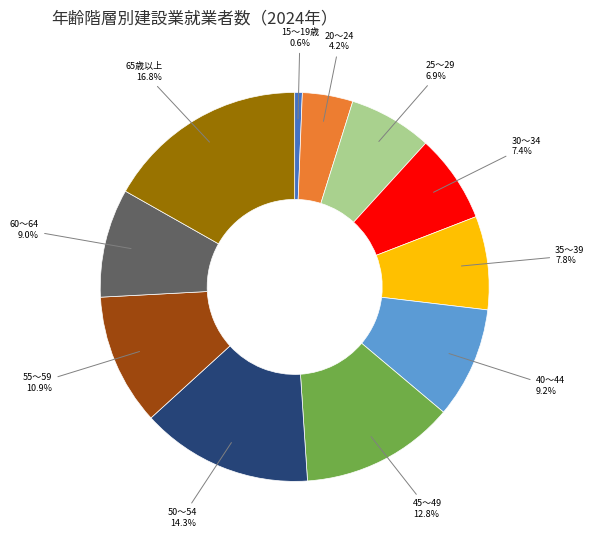

Does any single category account for the majority?

No